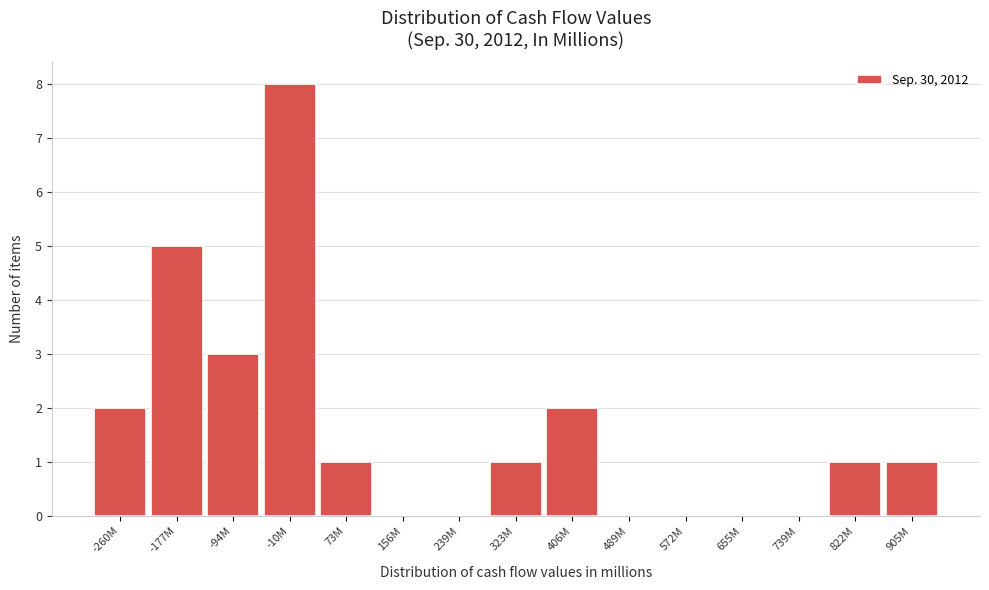

Reading right to left, list all the values displayed in this chart.

905M=1	822M=1	739M=0	655M=0	572M=0	489M=0	406M=2	323M=1	239M=0	156M=0	73M=1	-10M=8	-94M=3	-177M=5	-260M=2